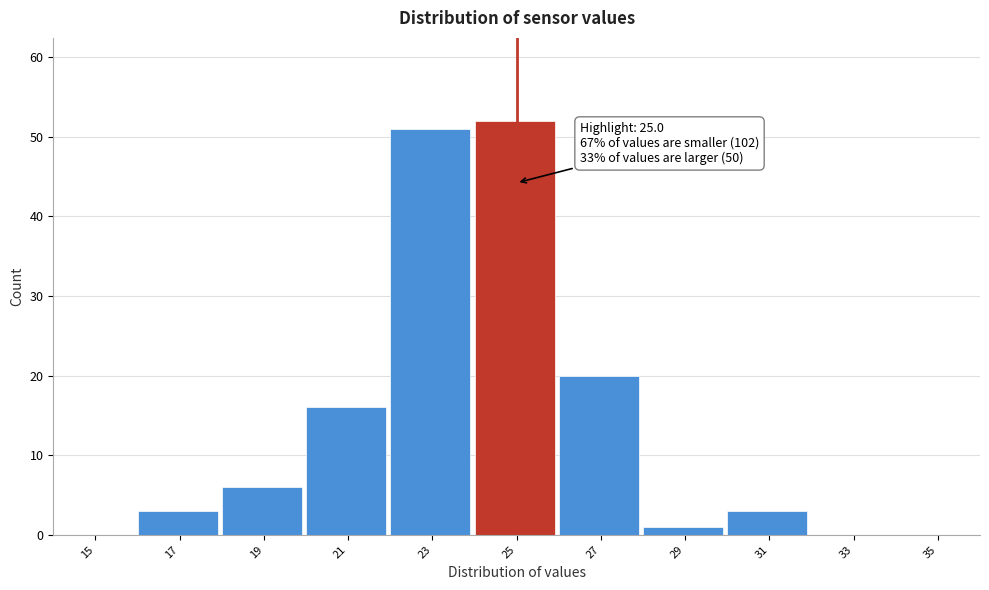

Over which range of the x-axis is the bar tallest?

24 to 26